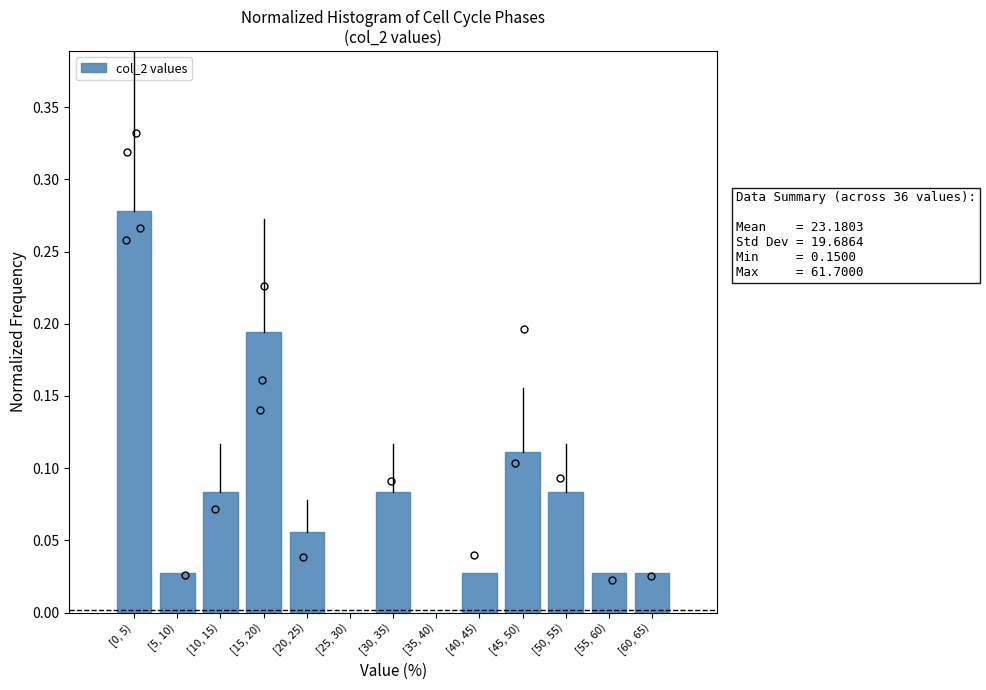

Is it true that the value at [25, 30) is 0.2?

False